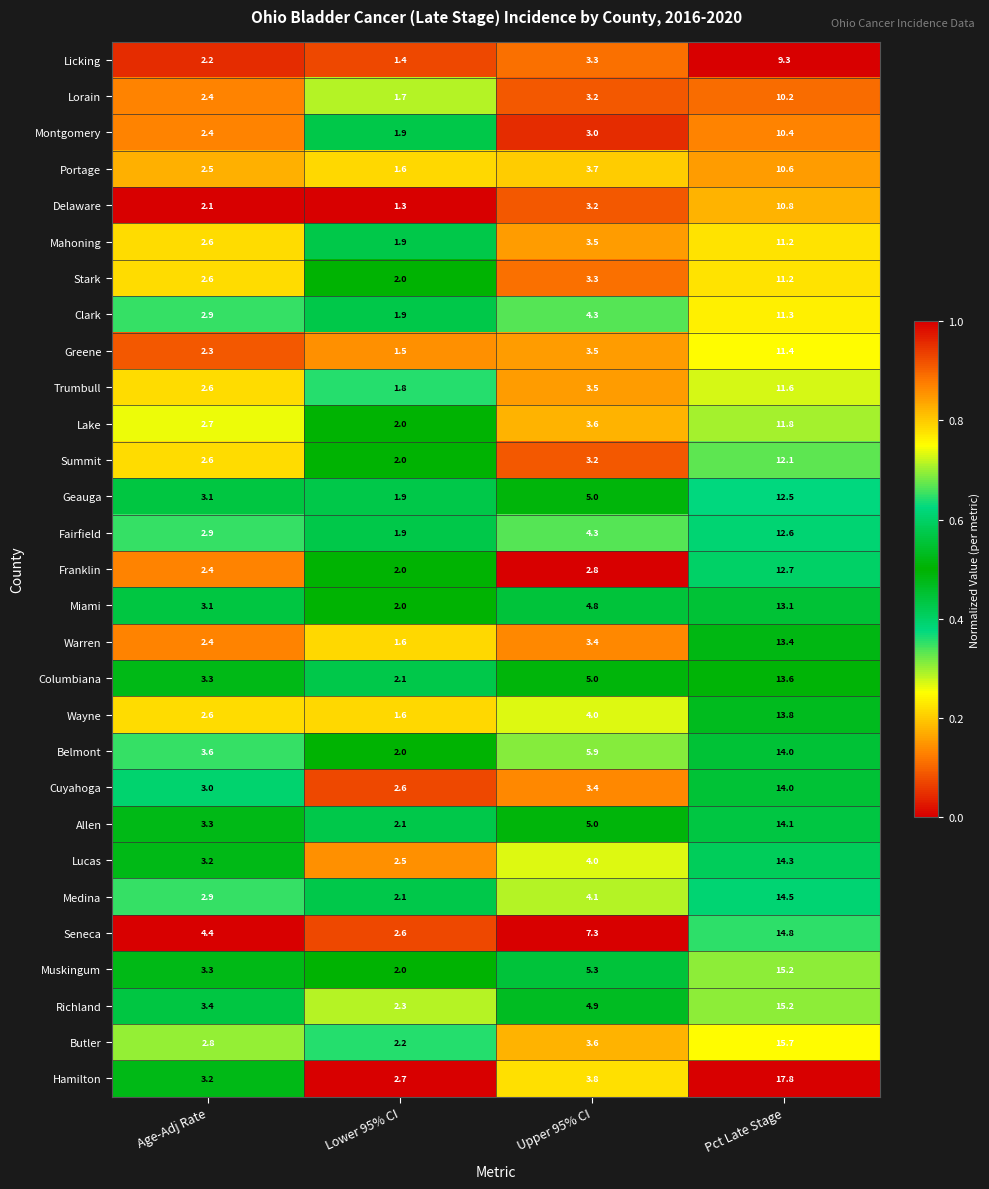

List the labels in order of Trumbull value, largest first.

Pct Late Stage, Upper 95% CI, Age-Adj Rate, Lower 95% CI